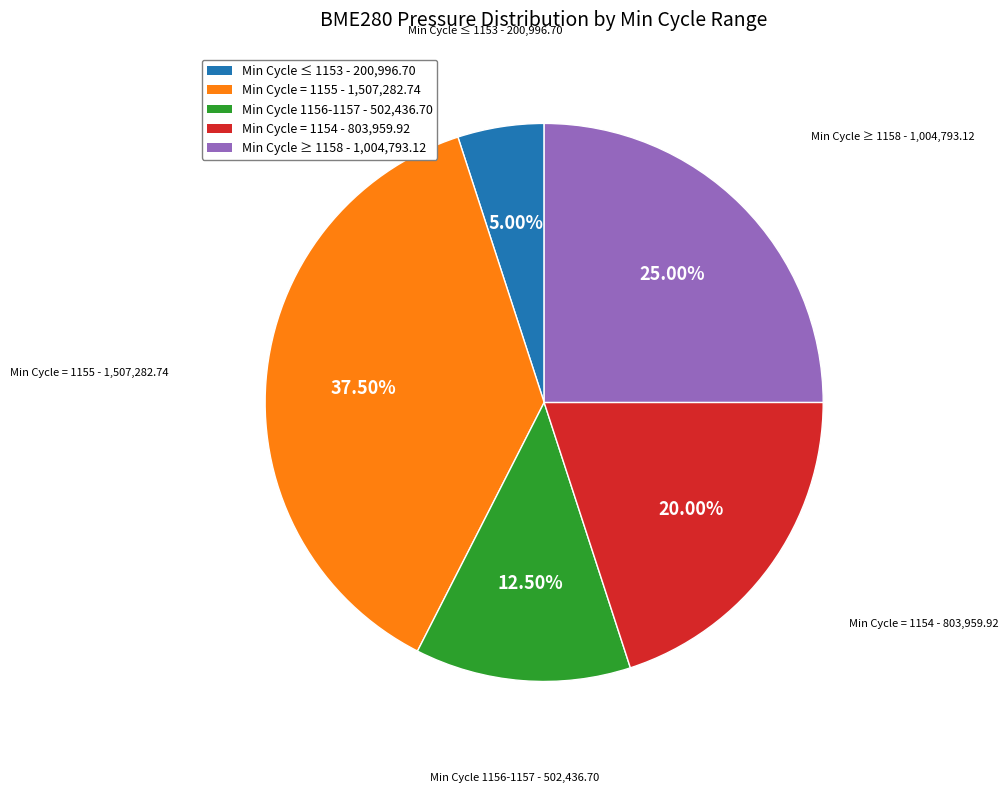

Is there any slice that represents more than half of the pie?

No